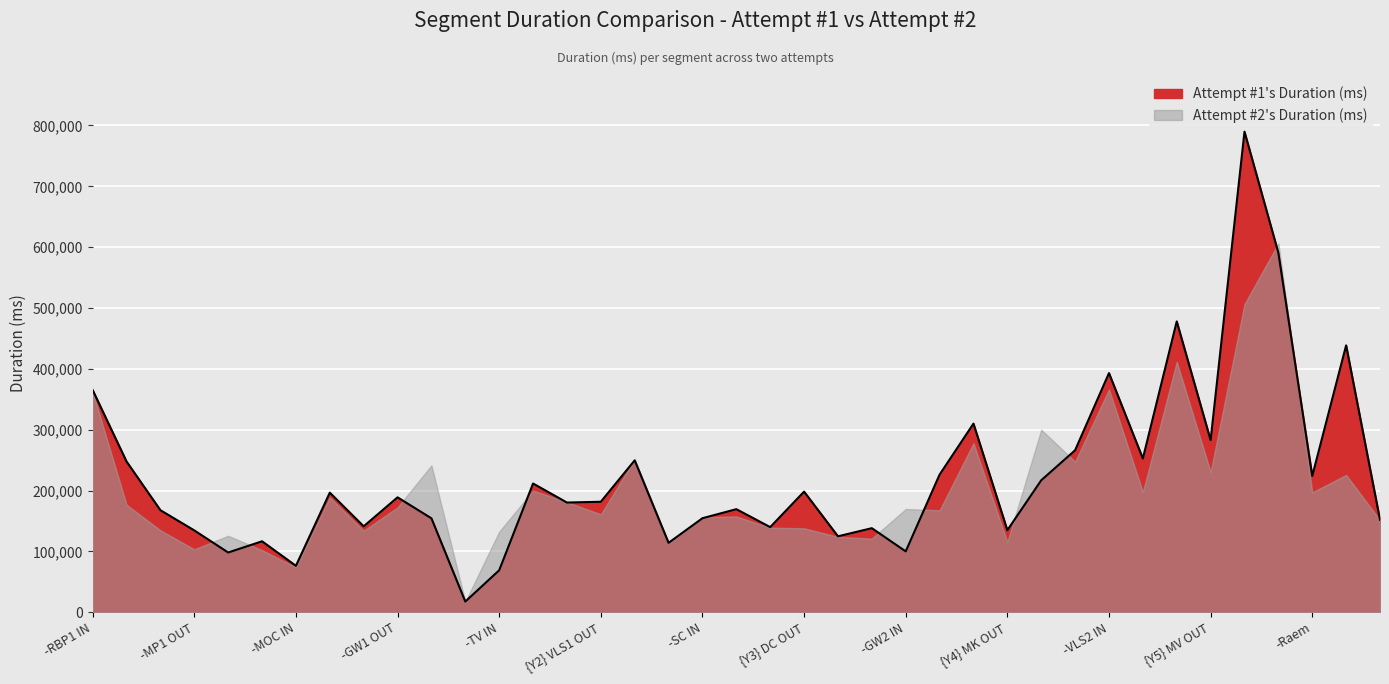

Reading left to right, list all the values displayed in this chart.

365144	247702	167647	134453	98130	116556	76245	196507	141148	188794	154327	17489	68951	211540	180240	181537	249576	114018	154478	169353	139843	198171	124756	138116	99978	226163	309975	134757	216852	266177	392996	252584	477956	282869	789840	590639	223850	438588	151894